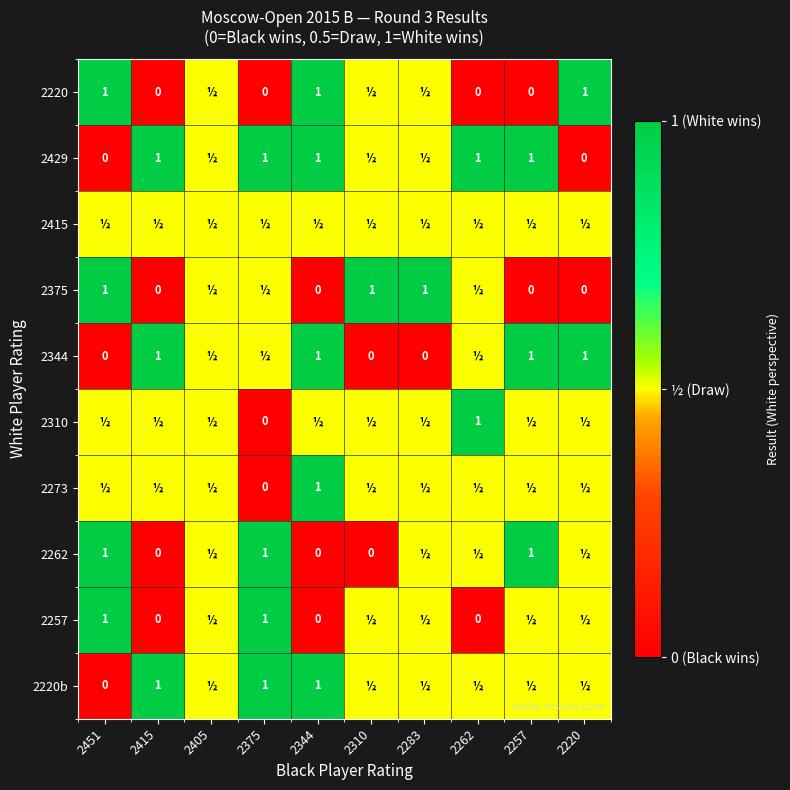

True or false: 2429 has a value of 1.0 at 2344.

True